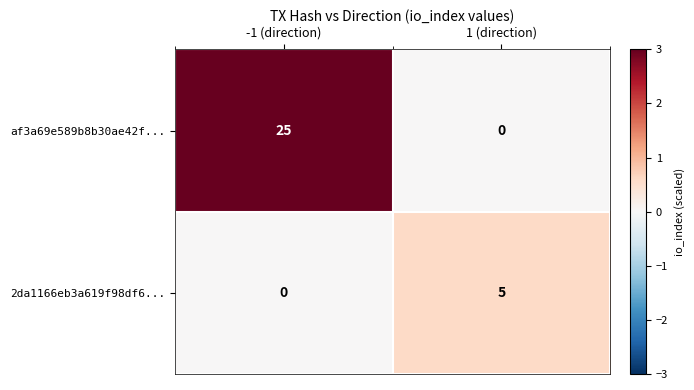

Where is 2da1166eb3a619f98df6... nearest to the value 2?

-1 (direction)